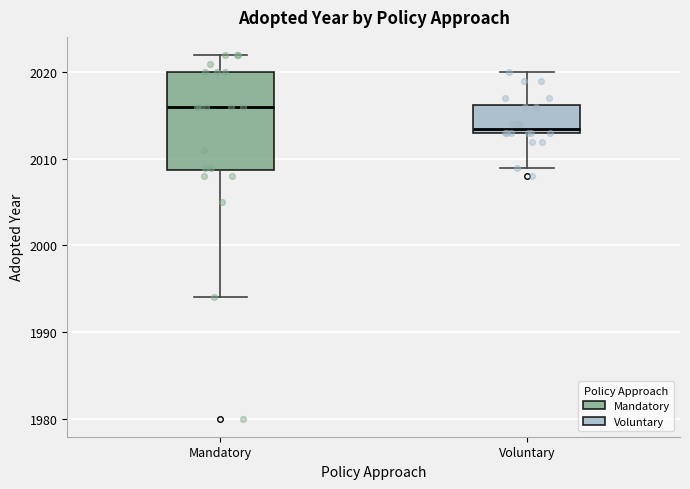

Reading left to right, transcribe this box plot: for each box, give where its median line is, the range the box spans, and where its two whiskers end, as read against the y-axis. The values are not printed on the chart, so give them approximately, as read against the axis.

Mandatory: median 2016, box 2009 to 2020, whiskers 1994 to 2022
Voluntary: median 2014, box 2013 to 2016, whiskers 2009 to 2020